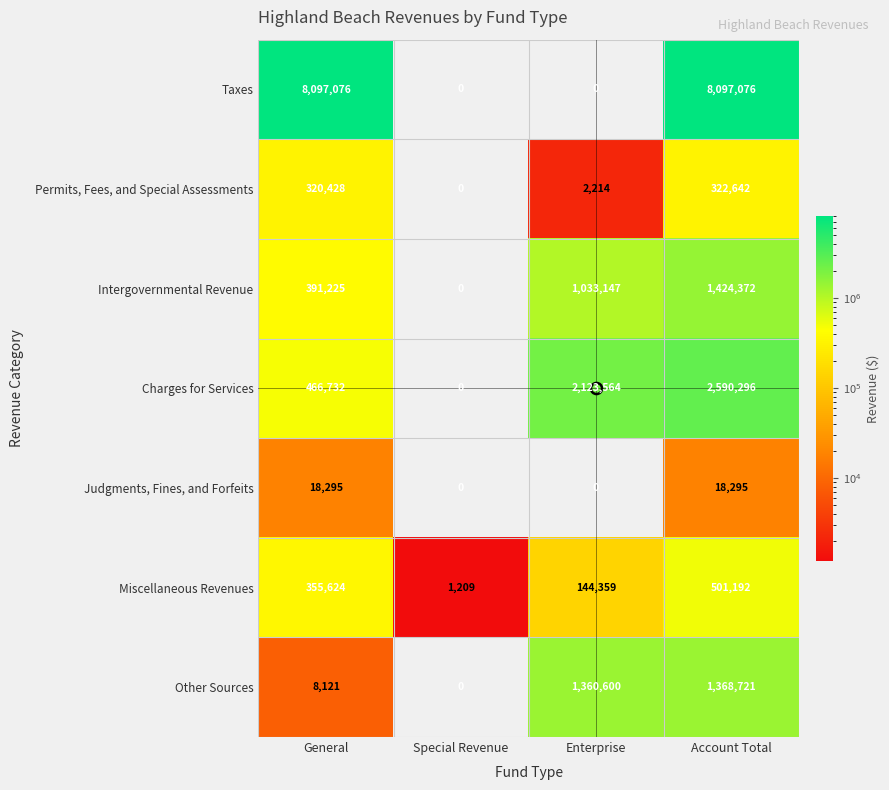

The value of Taxes at Special Revenue is -5437357. True or false?

False